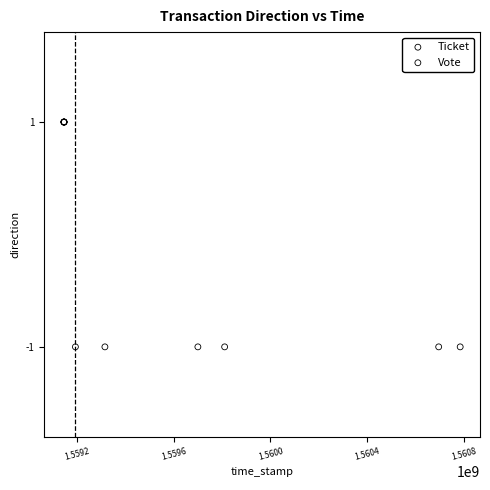

Which series reaches the minimum Y coordinate?

Vote